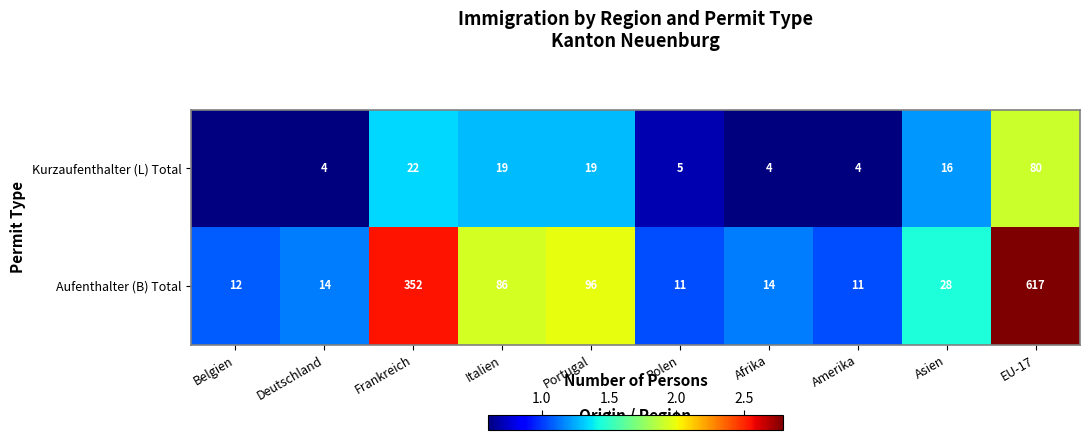

Rank the series at Asien from highest to lowest value.

Aufenthalter (B) Total, Kurzaufenthalter (L) Total